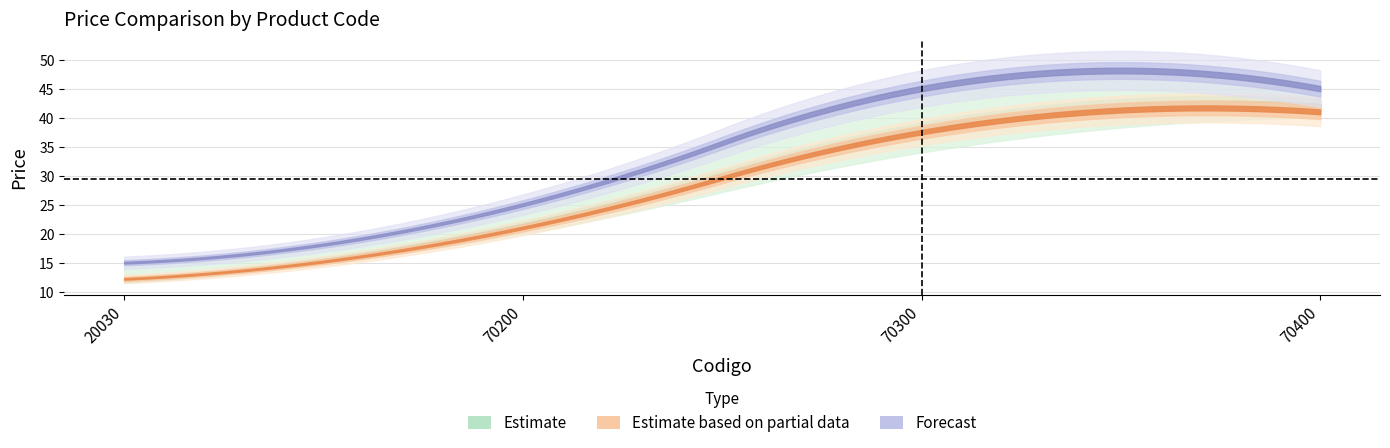

What is the value of the Precio Venta point at the 1st from the left?

12.5